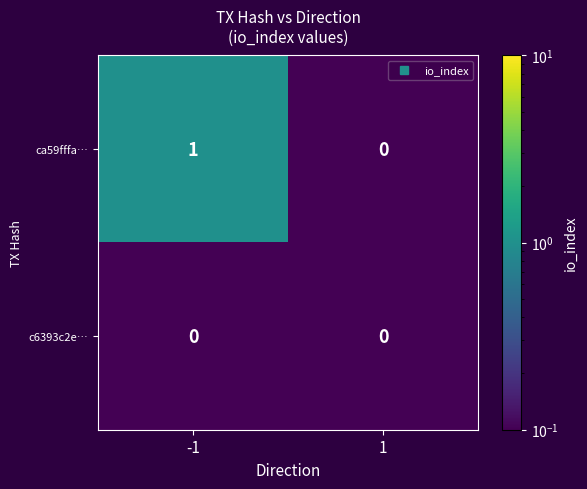

Reading left to right, transcribe all the data shown in this chart.

ca59fffa…: 1	0
c6393c2e…: 0	0